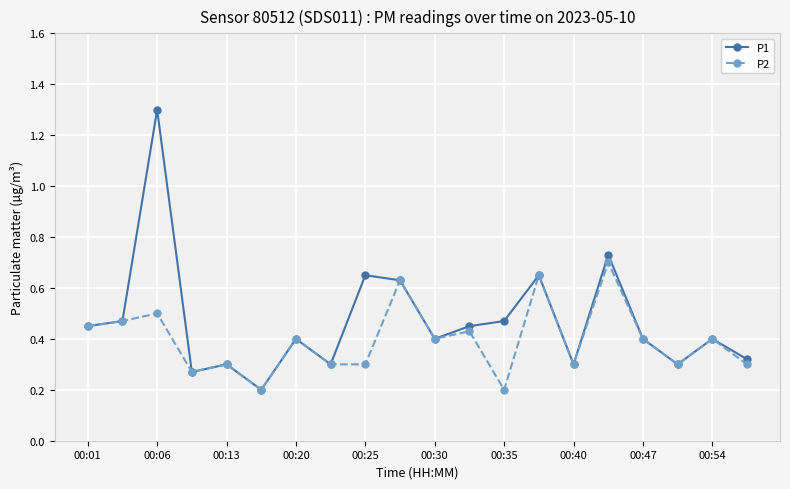

Which series has the largest range (max minus min)?

P1